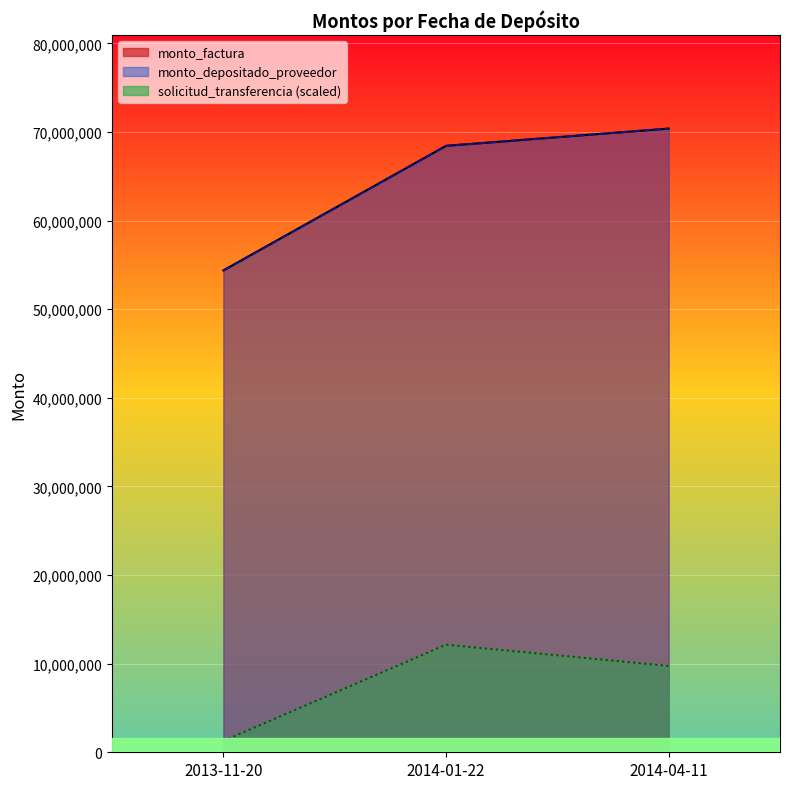

The monto_depositado_proveedor series shows 68443050.0 at 2014-01-22. True or false?

True